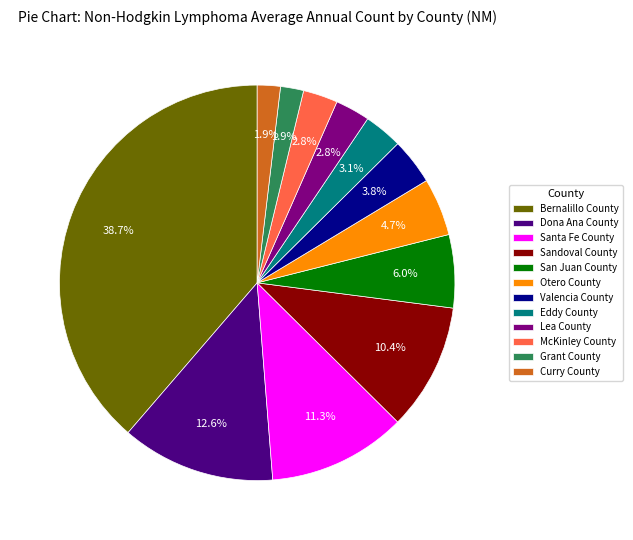

What percentage is NOT represented by Eddy County?

96.9%